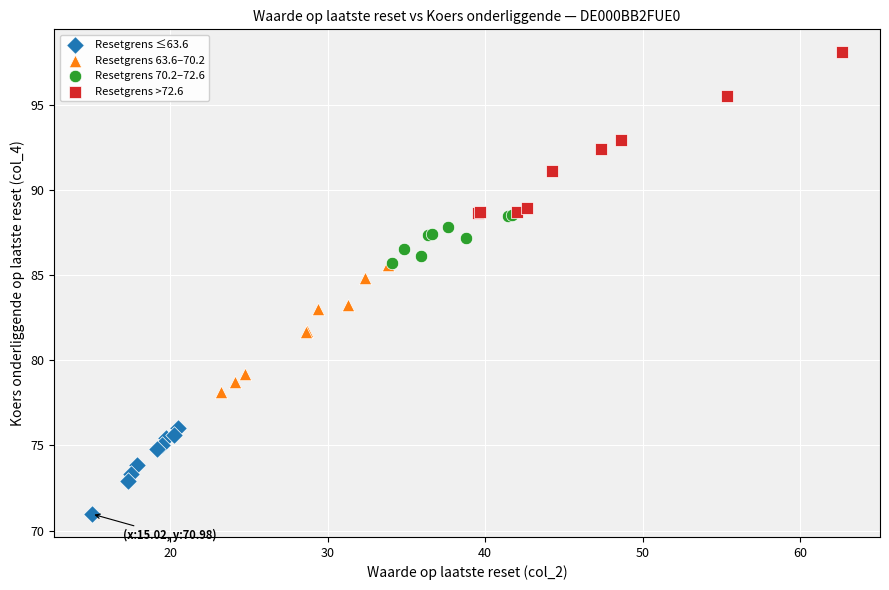

Which series has the largest Y range (max minus min)?

Resetgrens >72.6